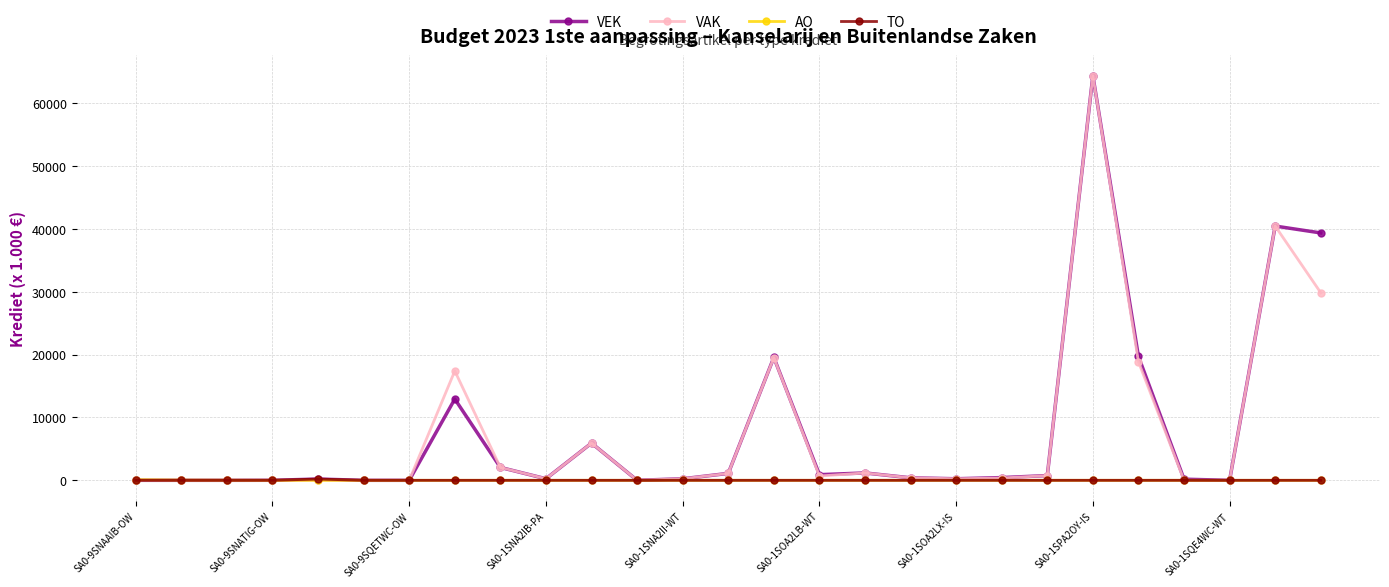

At how many categories does at least one series exceed 27898?

3